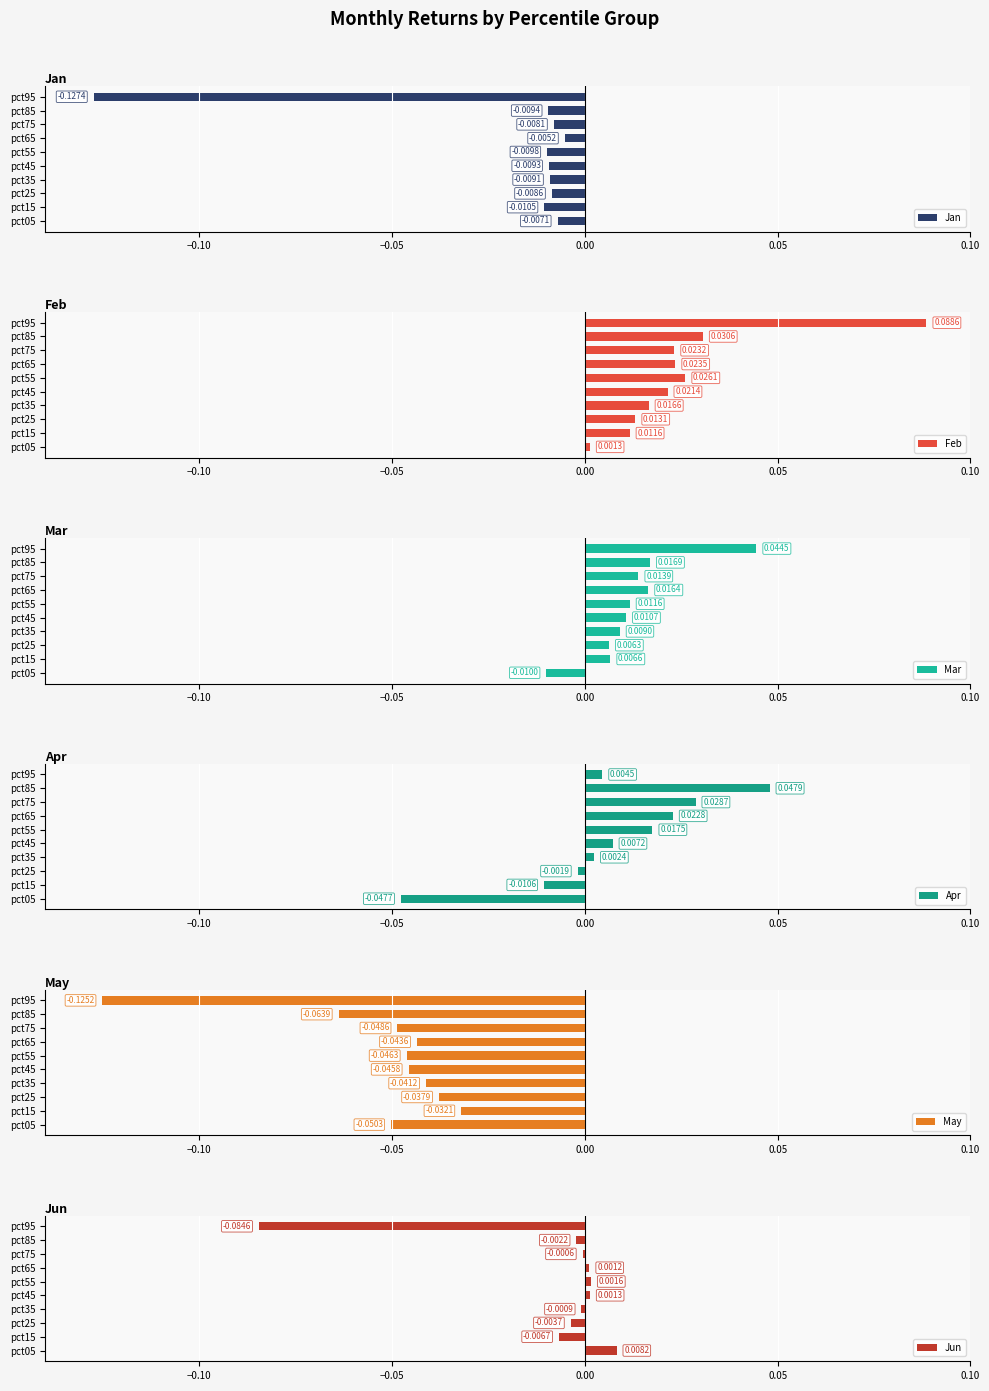

How many categories are shown in the chart?

10